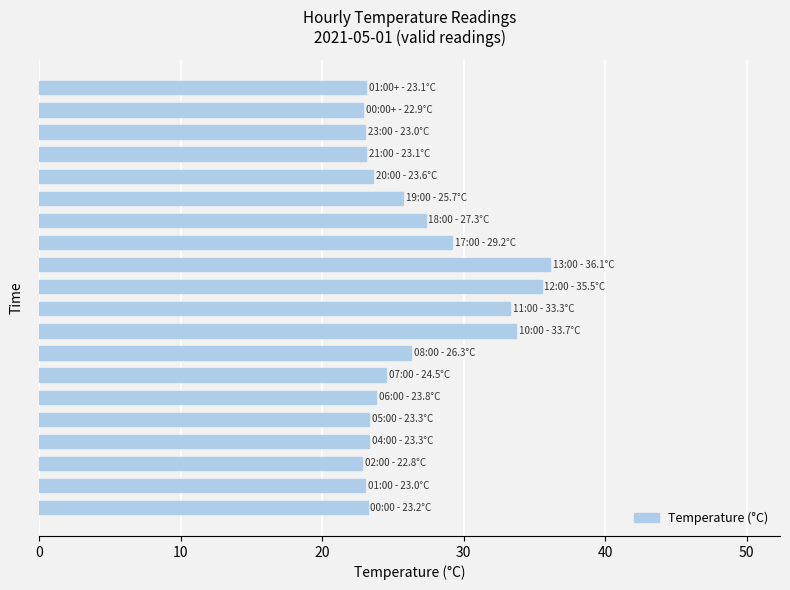

What is the maximum value shown in the chart?

36.1